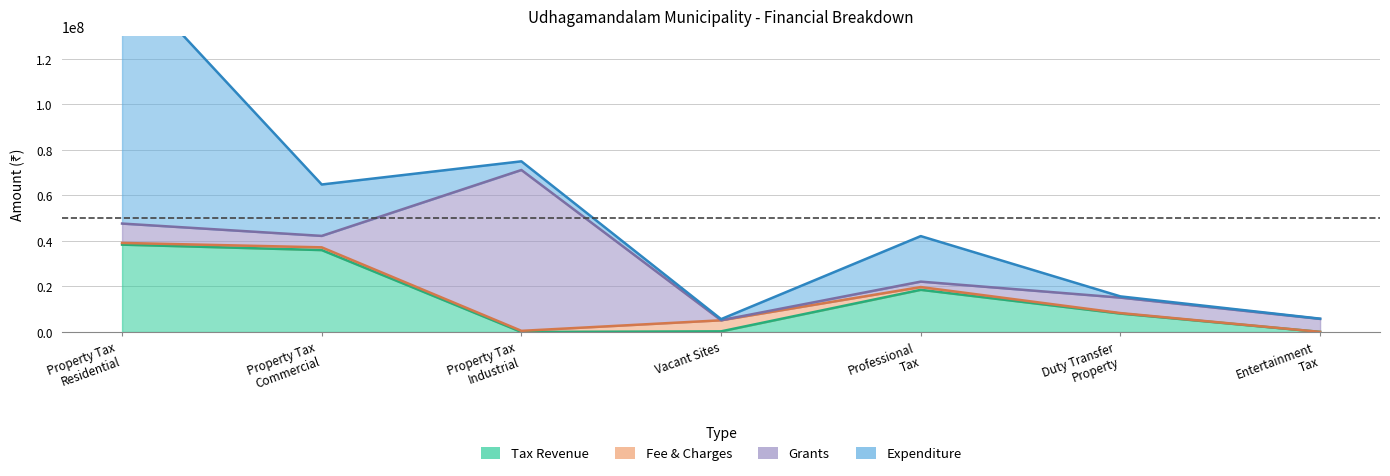

Which label corresponds to the largest value in the chart?

Property Tax
Residential